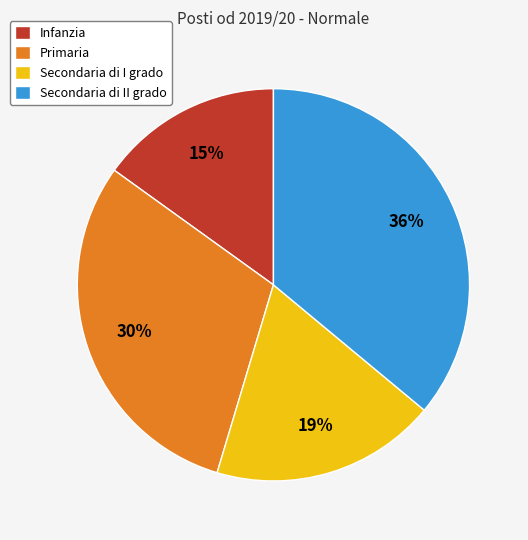

Count the number of slices in the pie.

4